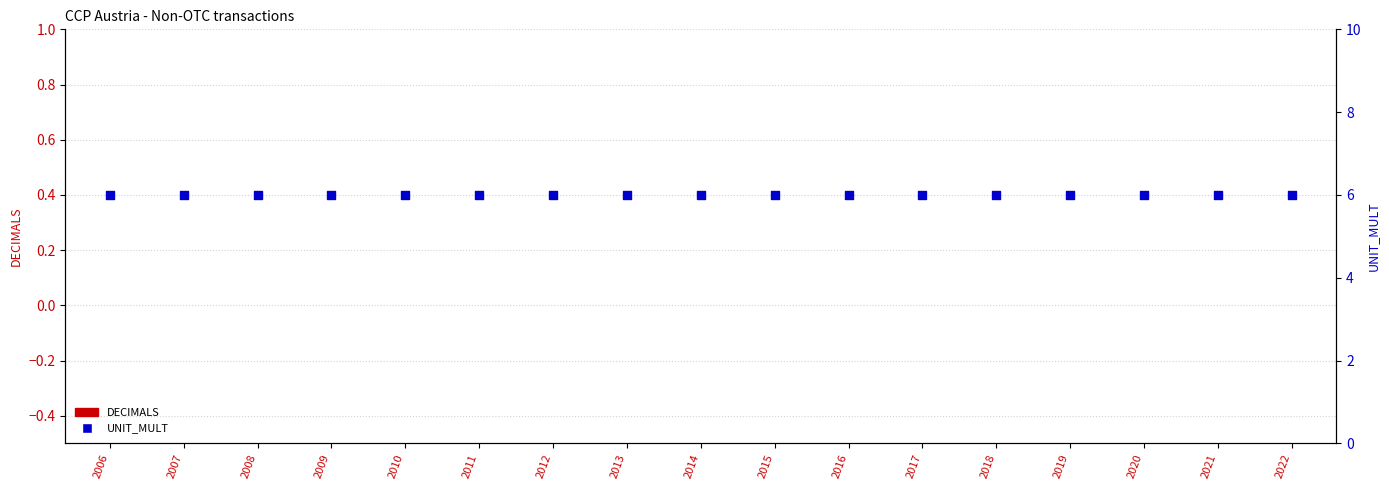

Which series has the widest spread of Y values?

DECIMALS